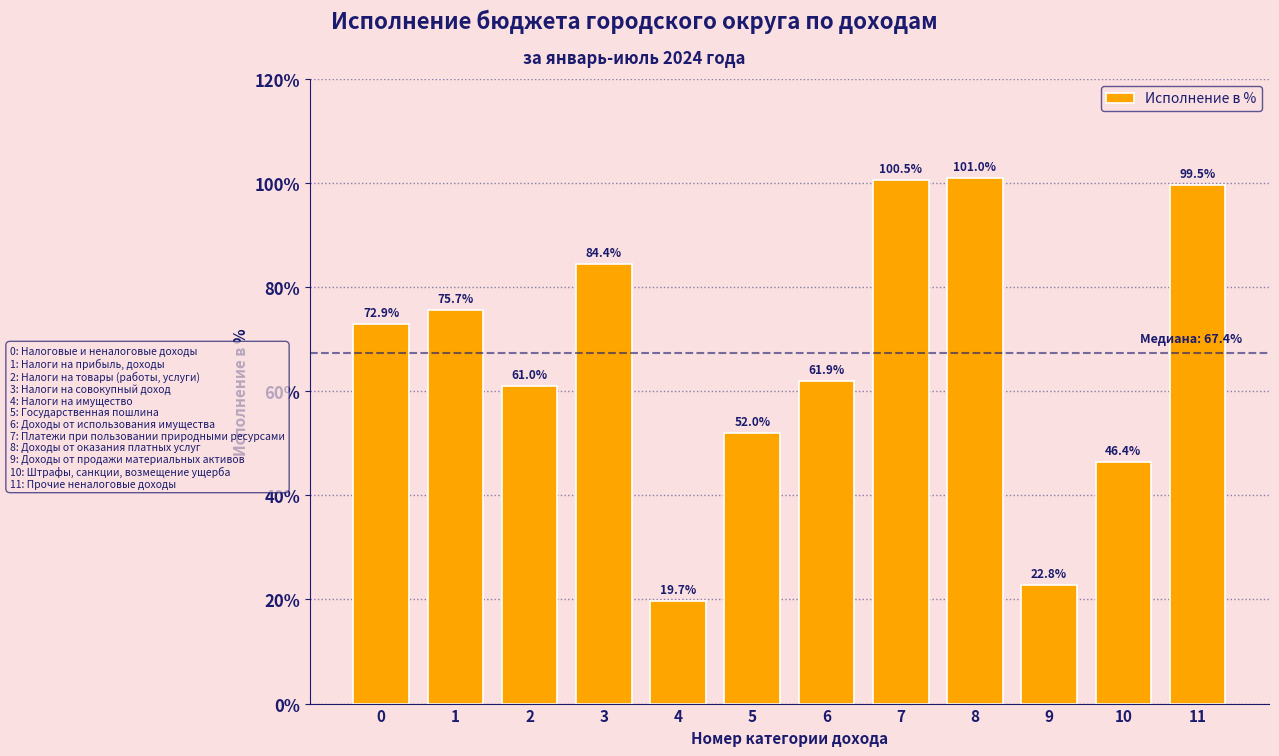

Reading left to right, list all the values displayed in this chart.

0=72.9	1=75.7	2=61.0	3=84.4	4=19.7	5=52.0	6=61.9	7=100.5	8=101.0	9=22.8	10=46.4	11=99.5